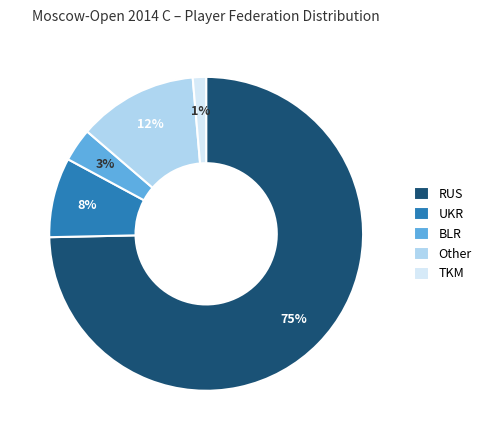

What percentage is the UKR slice, to the nearest percent?

8%